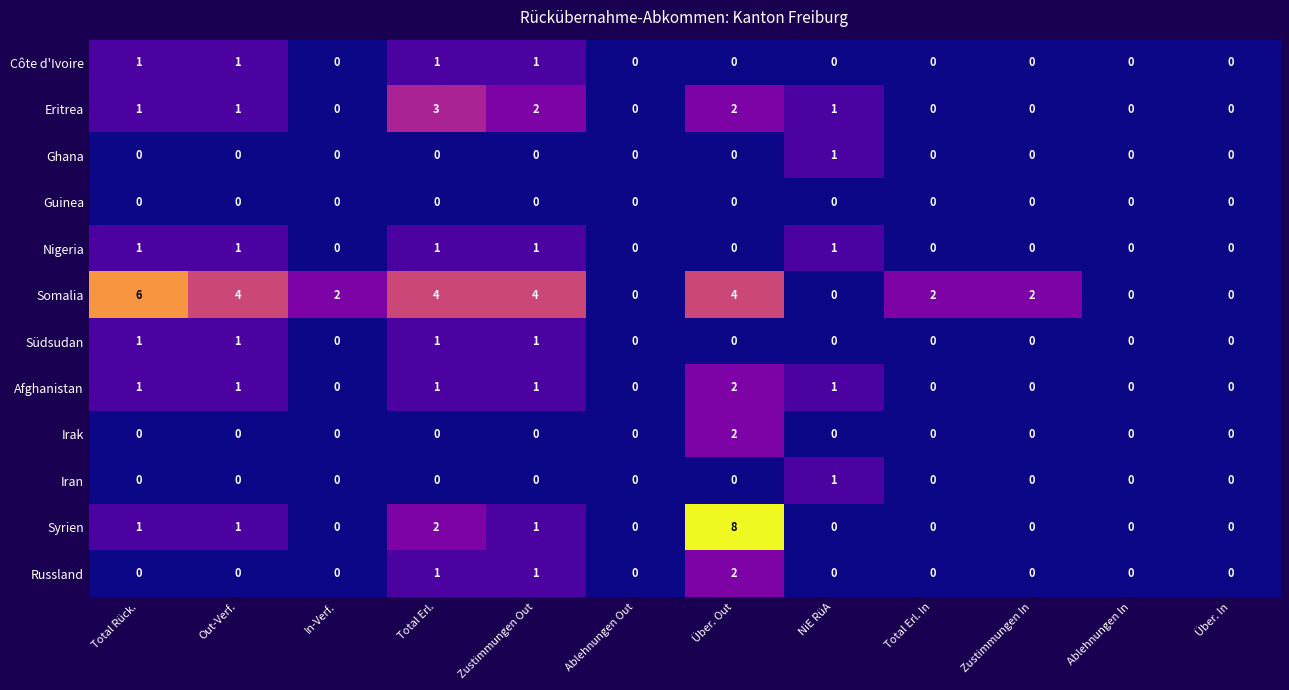

Which series has the widest spread of values?

Syrien